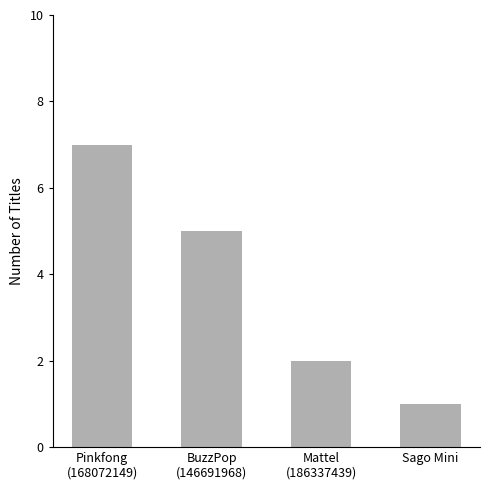

What is the greatest value displayed?

7